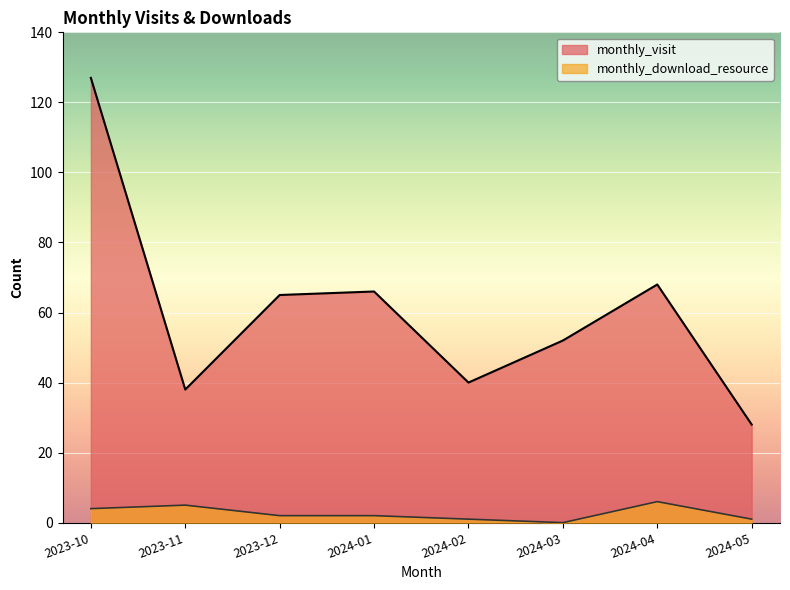

What are all the series names shown in the legend?

monthly_visit, monthly_download_resource